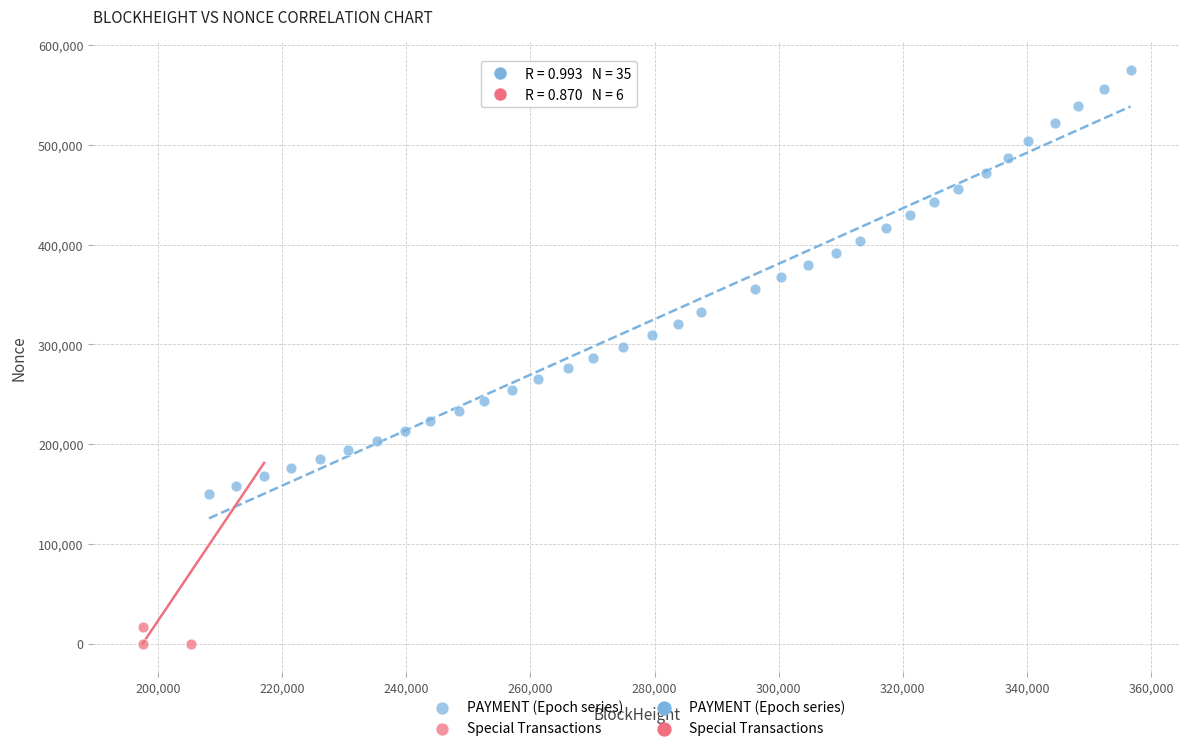

Which series has the largest Y range (max minus min)?

PAYMENT (Epoch series)